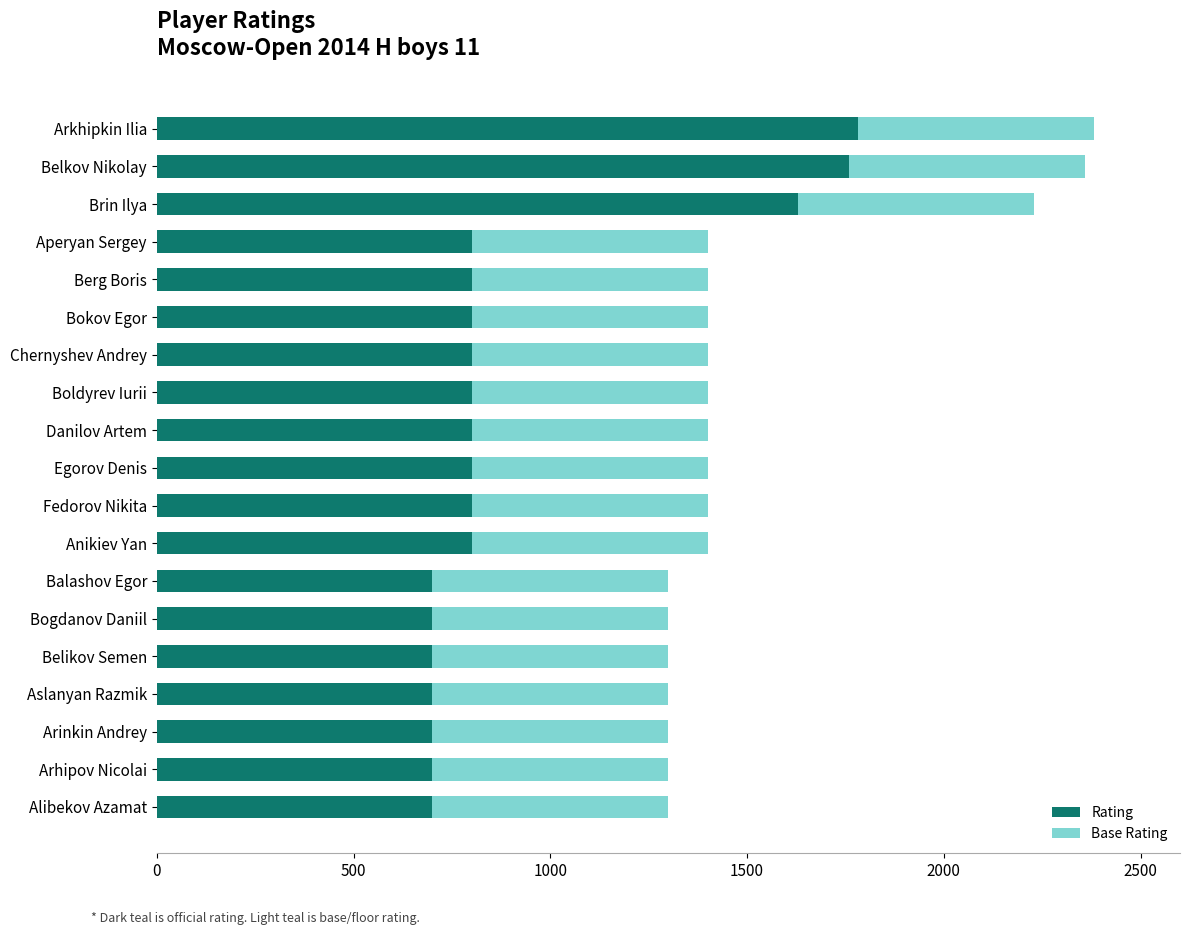

Is it true that Rating equals 374 at Fedorov Nikita?

False